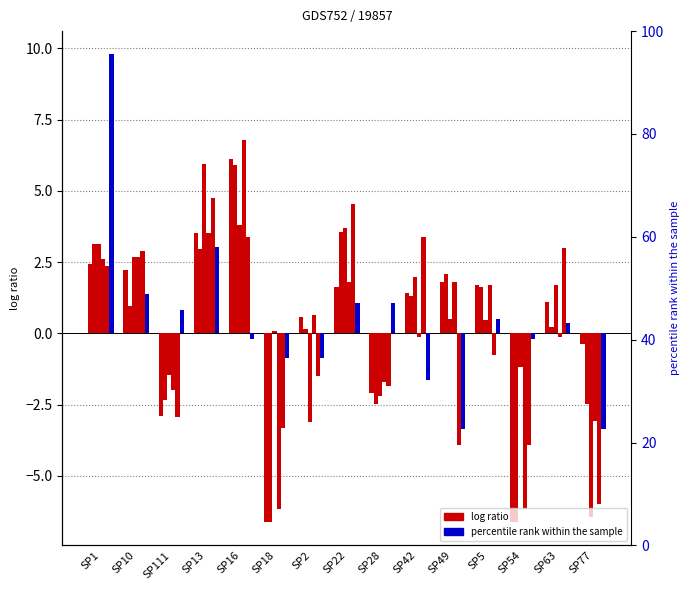

Is the value of N4 at SP10 greater than the value of N9 at SP77?

Yes